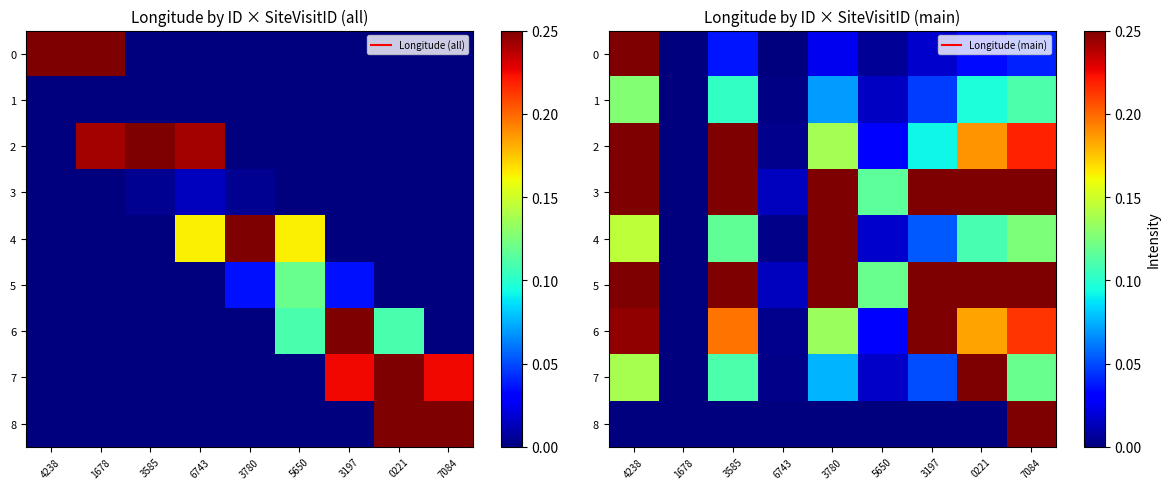

What is the greatest value displayed?

1.0